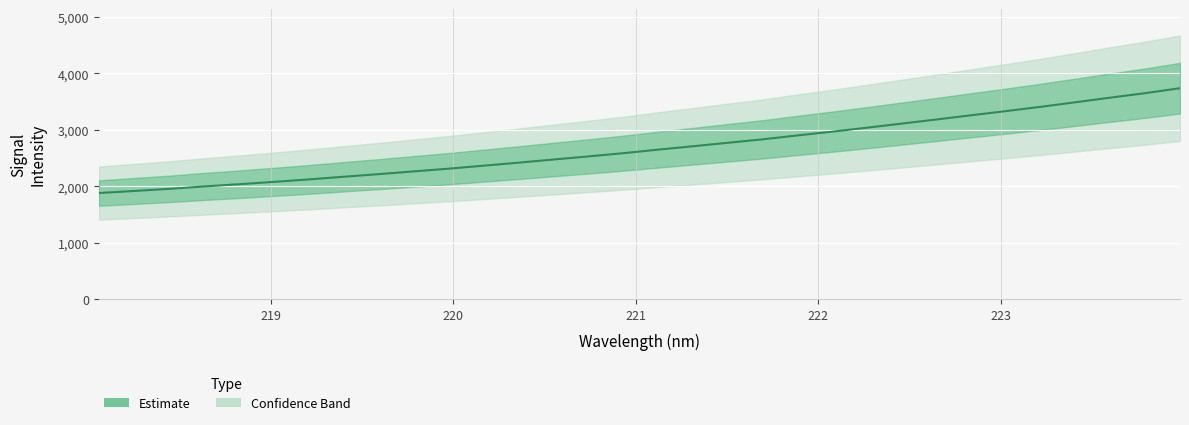

Reading left to right, transcribe all the data shown in this chart.

1879.5	1916.0	1952.9	1995.9	2035.0	2076.9	2120.2	2167.5	2213.4	2261.7	2309.9	2362.7	2416.0	2471.8	2526.4	2583.5	2645.9	2706.6	2767.9	2828.7	2898.0	2964.6	3035.4	3107.9	3181.1	3255.7	3329.7	3405.8	3486.5	3568.4	3647.8	3735.1